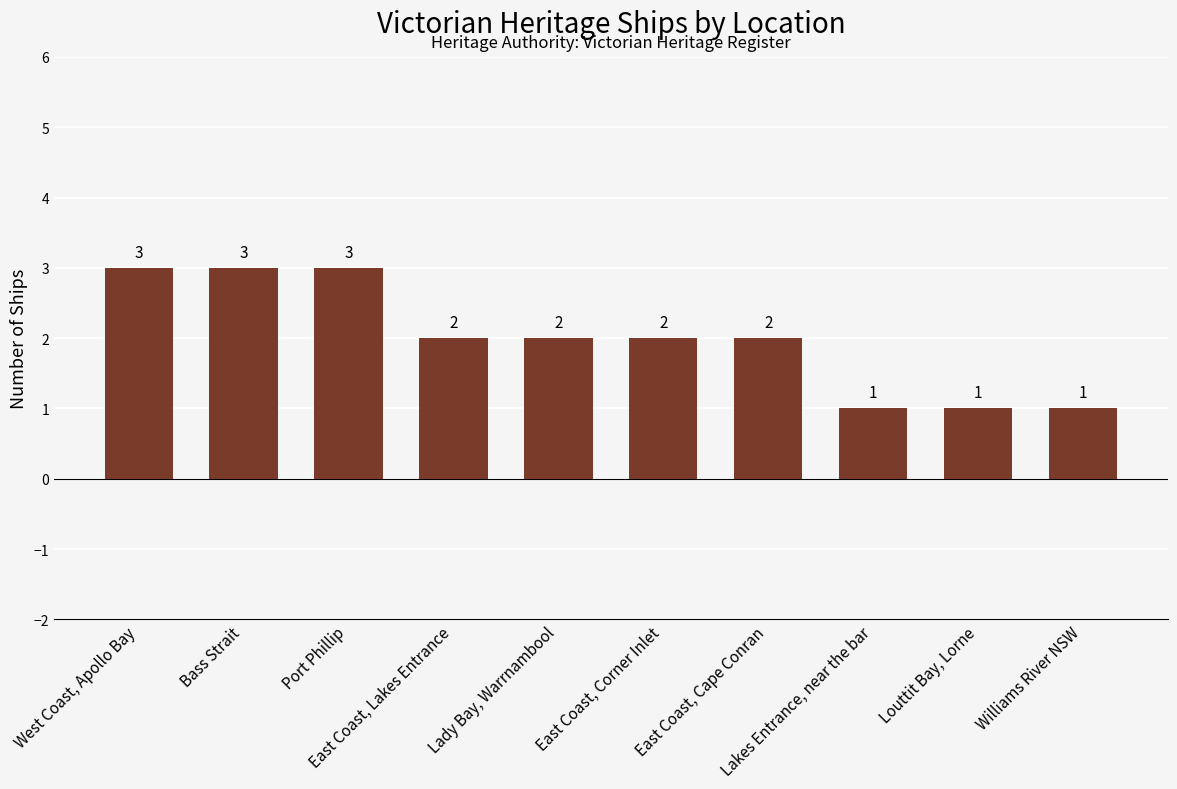

What is the maximum value shown in the chart?

3